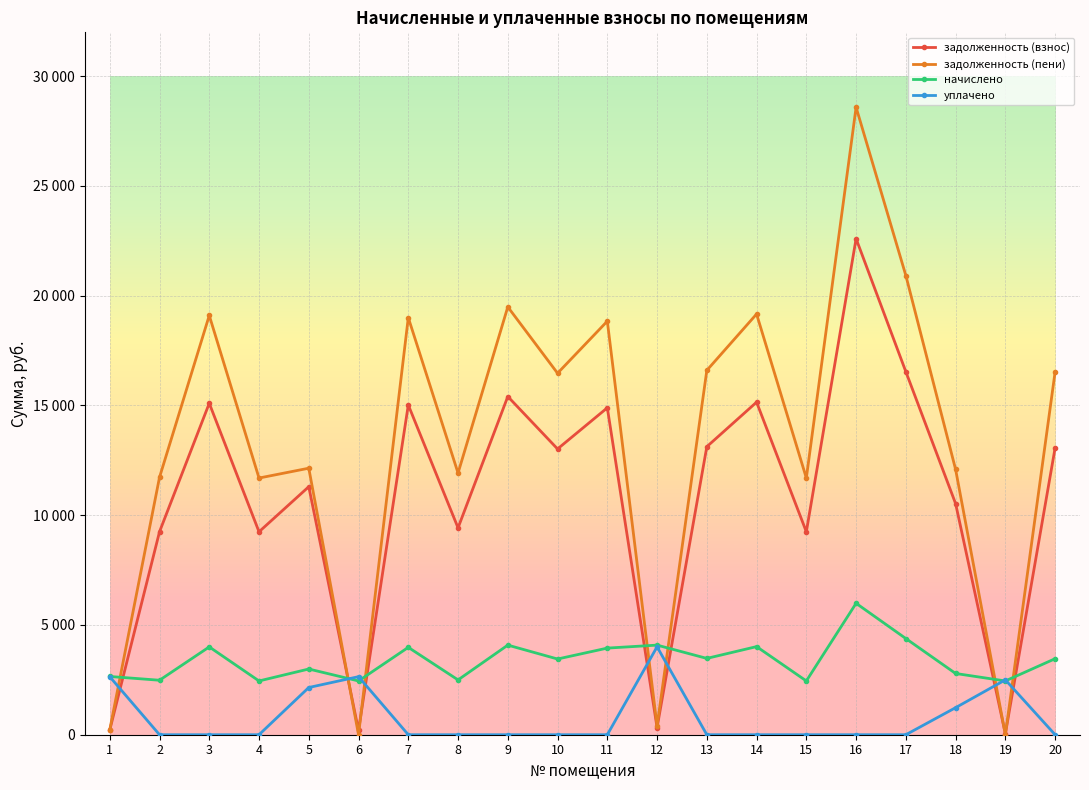

What is the difference between the уплачено values at 5 and 13?

2151.0